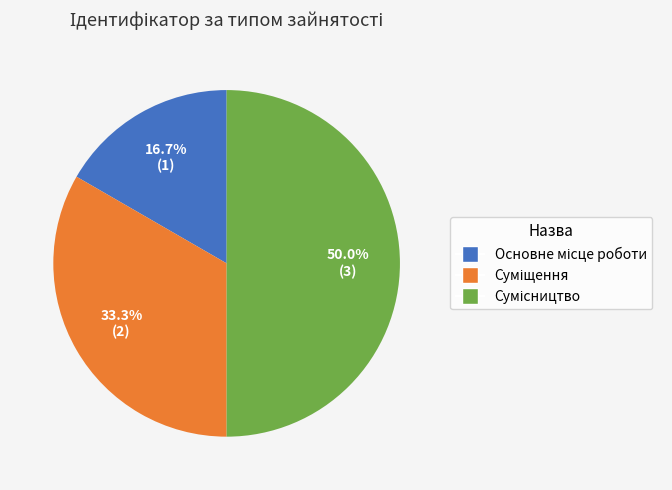

What is the total percentage of Сумісництво and Суміщення?

83.3%